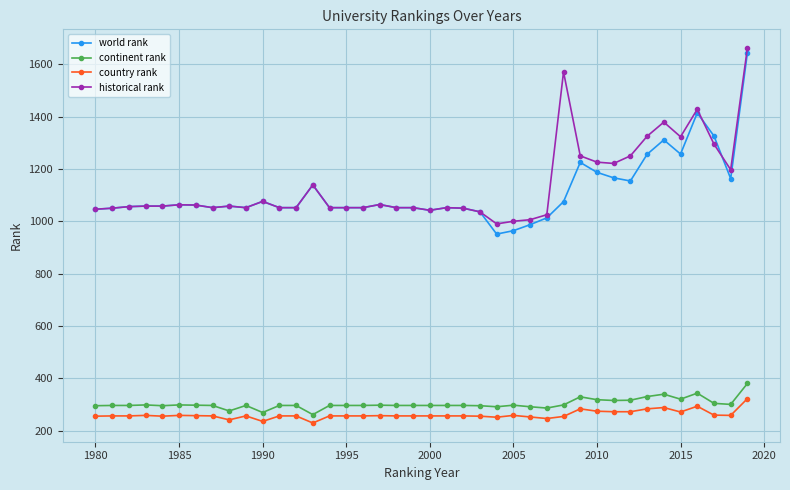

At how many categories does at least one series exceed 642?

40